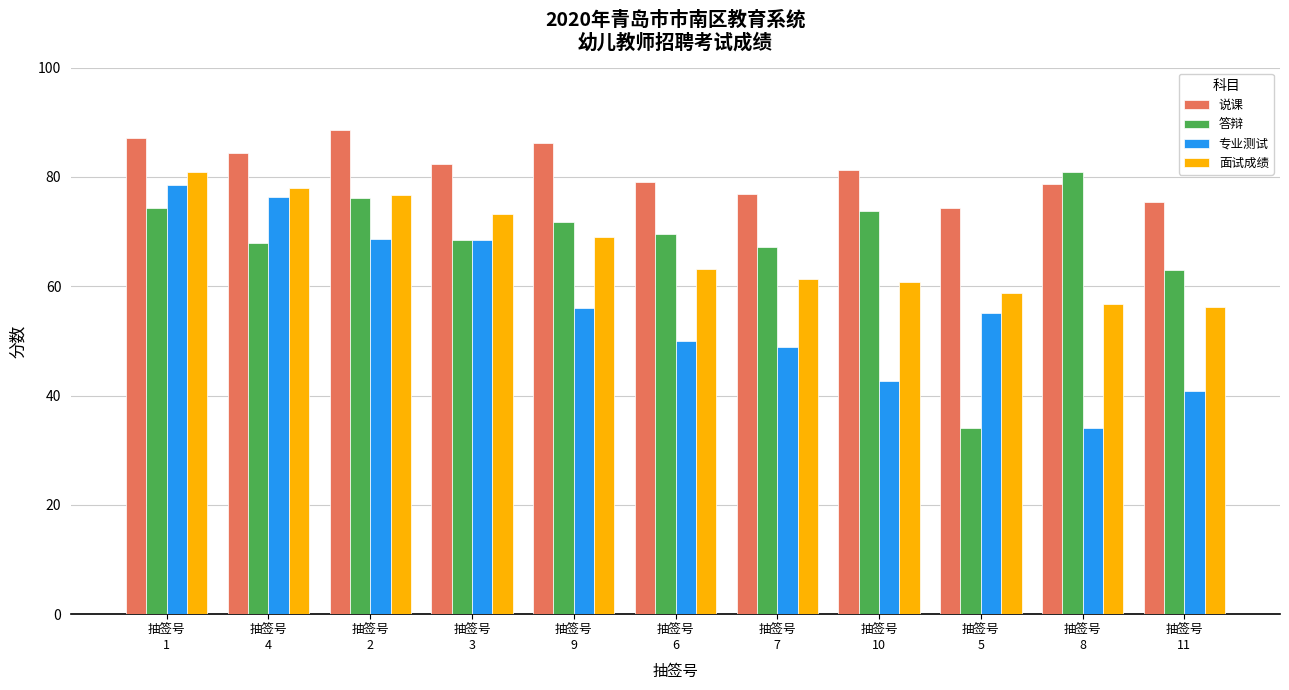

True or false: 答辩 has a value of 93.3 at 抽签号
11.

False